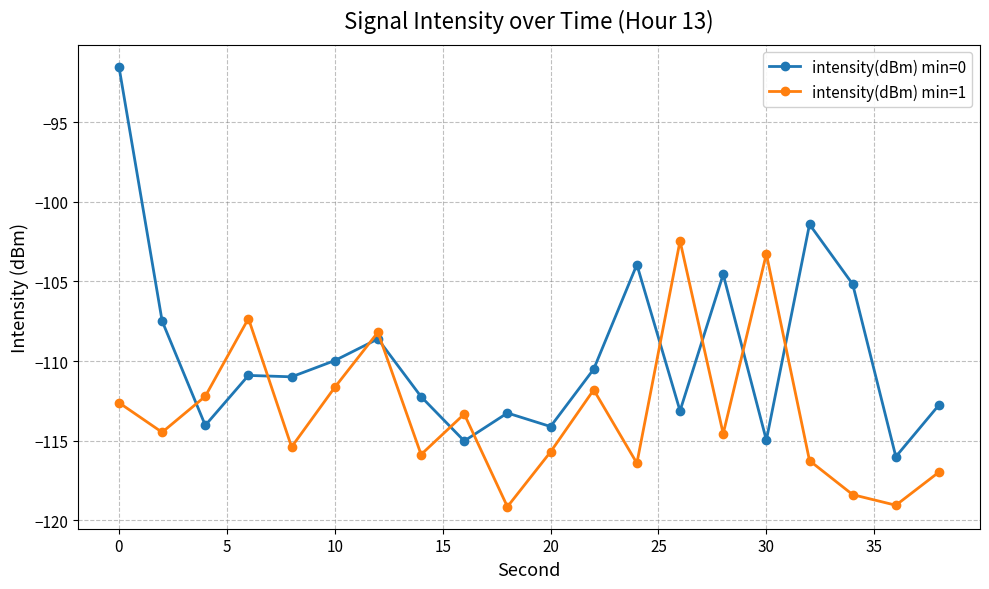

List the series in order of their overall mean, highest first.

intensity(dBm) min=0, intensity(dBm) min=1